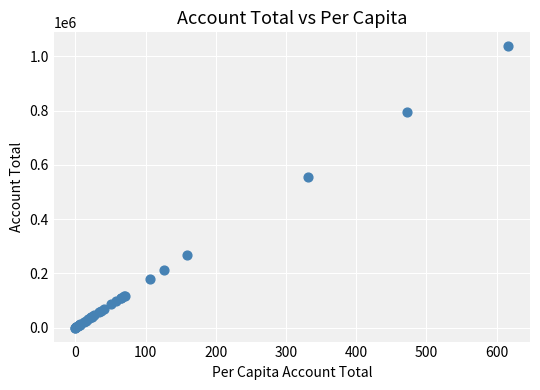

What Y value in the scatter plot is closest to 518400?

556170